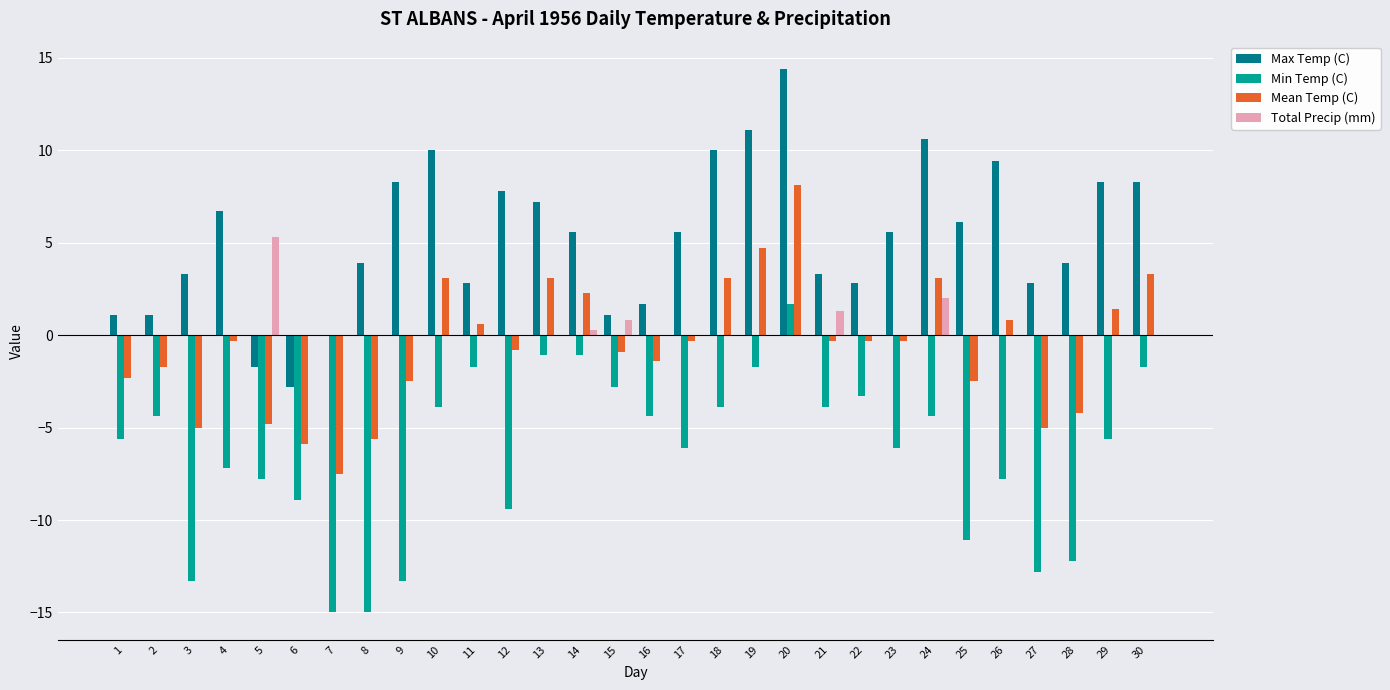

How many categories are shown in the chart?

30